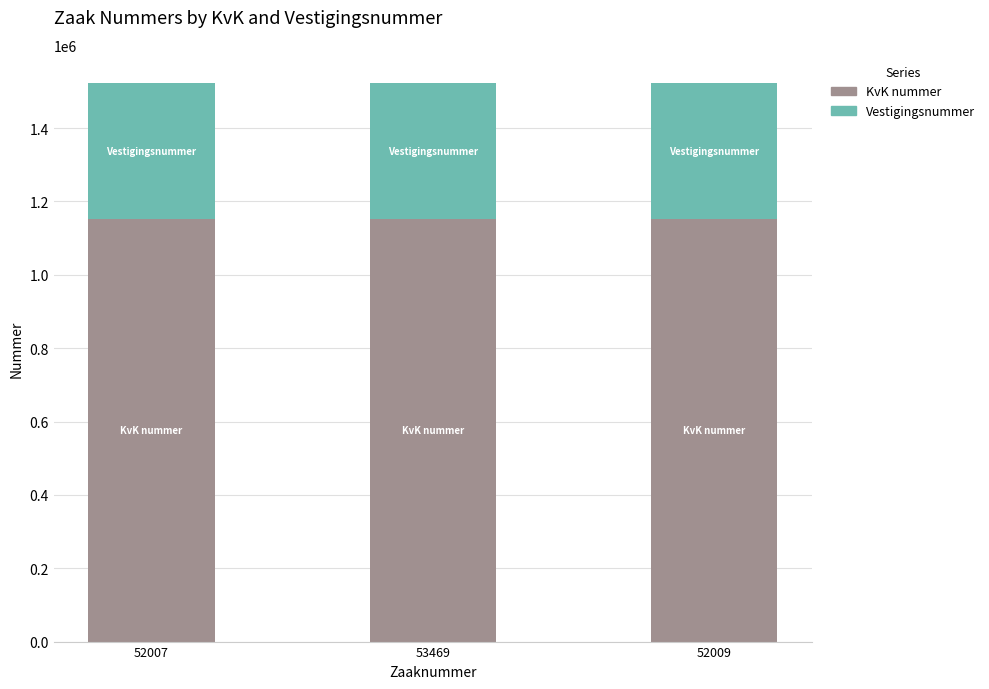

What is the lowest value of the KvK nummer series?

1152320